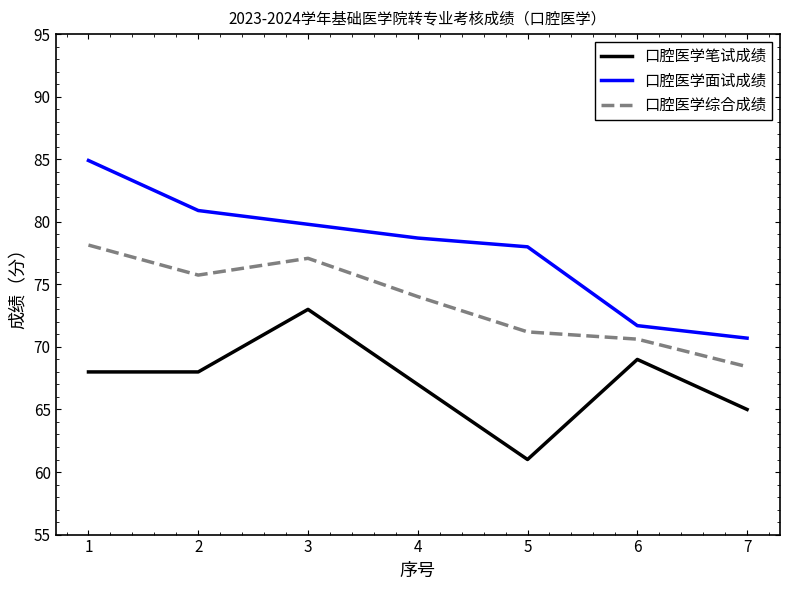

What is the total value across all series at 6?

211.3